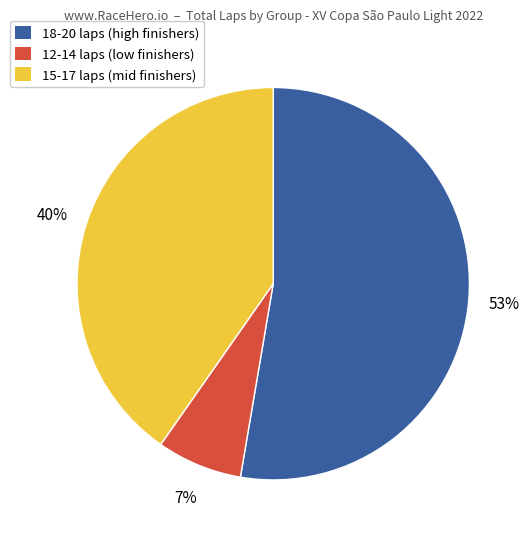

To the nearest percent, what is the difference between the largest and smallest slice percentages?

46%